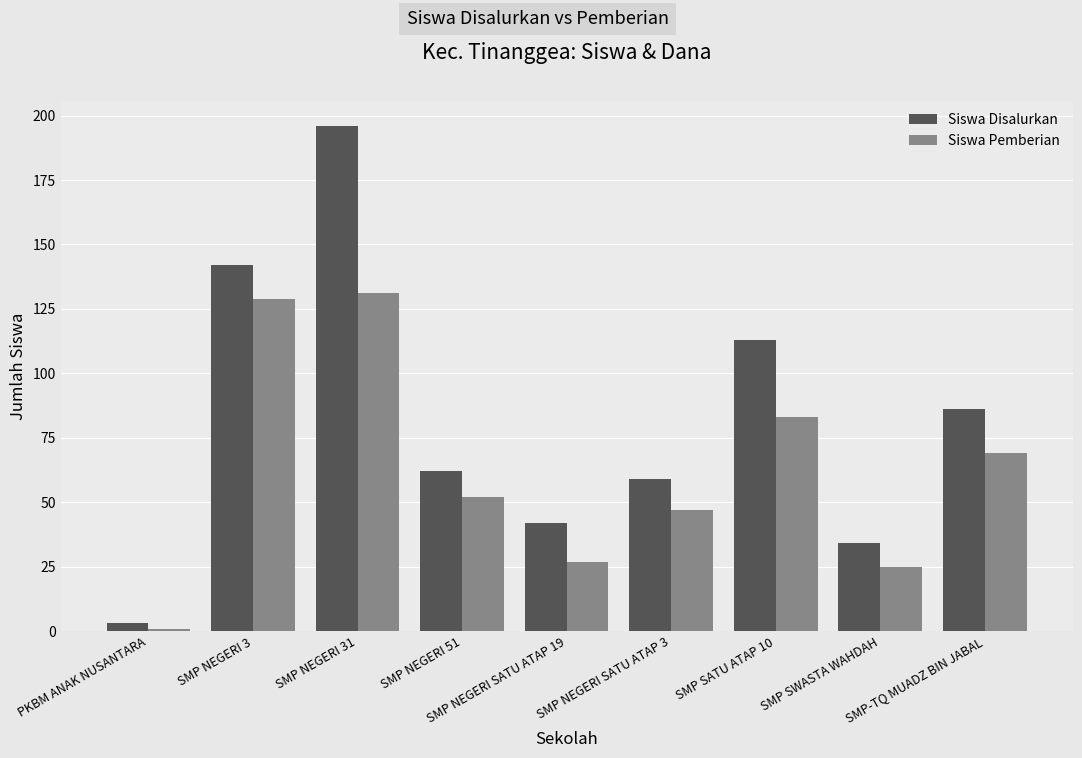

Reading right to left, extract all data points from this chart.

Siswa Disalurkan: SMP-TQ MUADZ BIN JABAL=86	SMP SWASTA WAHDAH=34	SMP SATU ATAP 10=113	SMP NEGERI SATU ATAP 3=59	SMP NEGERI SATU ATAP 19=42	SMP NEGERI 51=62	SMP NEGERI 31=196	SMP NEGERI 3=142	PKBM ANAK NUSANTARA=3
Siswa Pemberian: SMP-TQ MUADZ BIN JABAL=69	SMP SWASTA WAHDAH=25	SMP SATU ATAP 10=83	SMP NEGERI SATU ATAP 3=47	SMP NEGERI SATU ATAP 19=27	SMP NEGERI 51=52	SMP NEGERI 31=131	SMP NEGERI 3=129	PKBM ANAK NUSANTARA=1